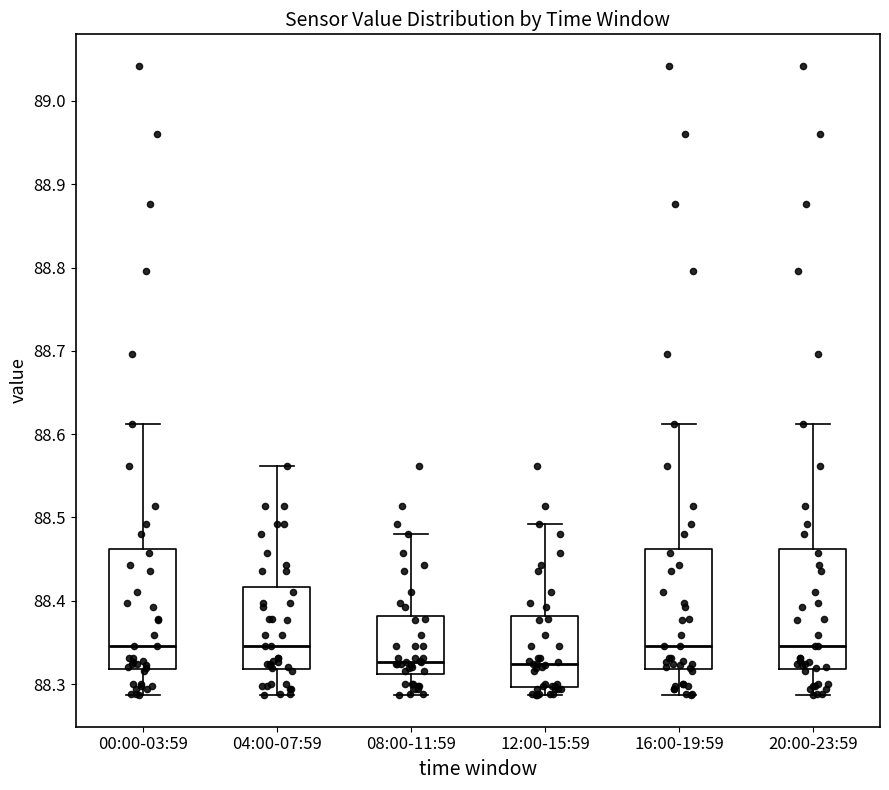

Reading left to right, transcribe this box plot: for each box, give where its median line is, the range the box spans, and where its two whiskers end, as read against the y-axis. The values are not printed on the chart, so give them approximately, as read against the axis.

00:00-03:59: median 88.35, box 88.32 to 88.46, whiskers 88.29 to 88.61
04:00-07:59: median 88.35, box 88.32 to 88.42, whiskers 88.29 to 88.56
08:00-11:59: median 88.33, box 88.31 to 88.38, whiskers 88.29 to 88.48
12:00-15:59: median 88.32, box 88.30 to 88.38, whiskers 88.29 to 88.49
16:00-19:59: median 88.35, box 88.32 to 88.46, whiskers 88.29 to 88.61
20:00-23:59: median 88.35, box 88.32 to 88.46, whiskers 88.29 to 88.61